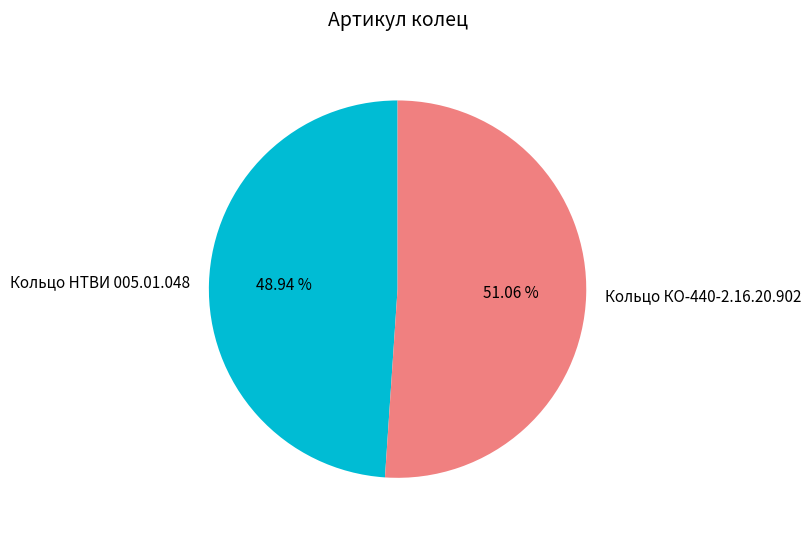

How many segments does this pie chart have?

2